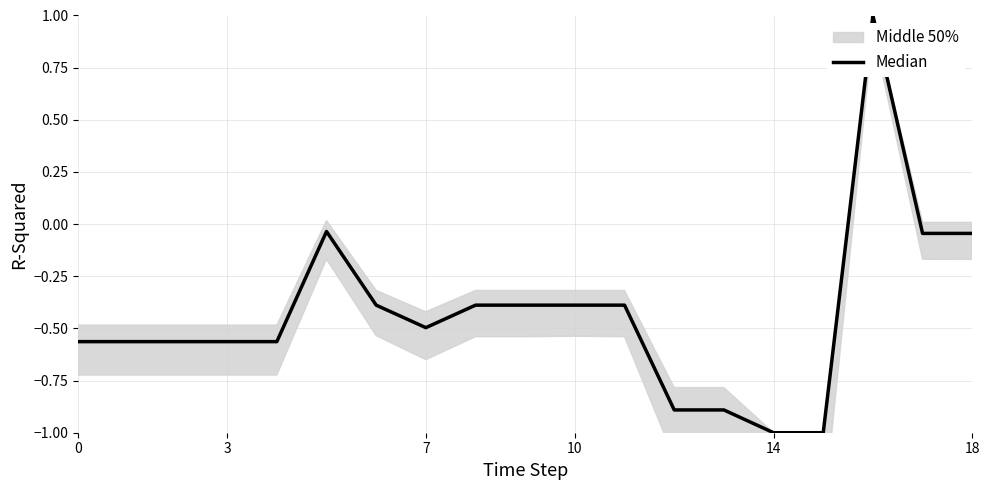

Reading left to right, list all the values displayed in this chart.

-0.6	-0.6	-0.6	-0.6	-0.6	-0.0	-0.4	-0.5	-0.4	-0.4	-0.4	-0.4	-0.9	-0.9	-1.0	-1.0	1.0	-0.0	-0.0